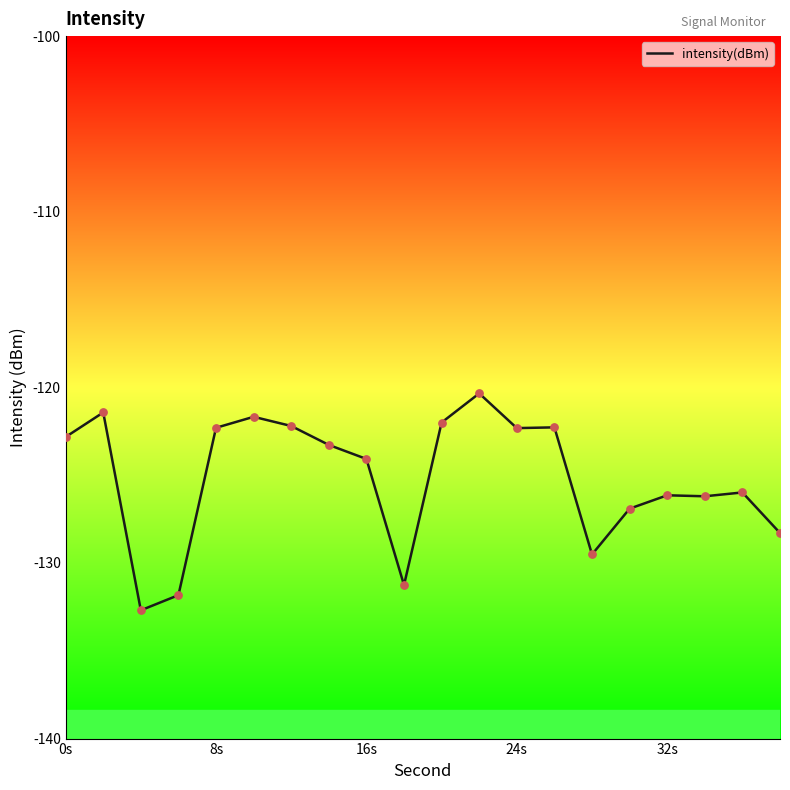

What is the greatest value displayed?

-120.3